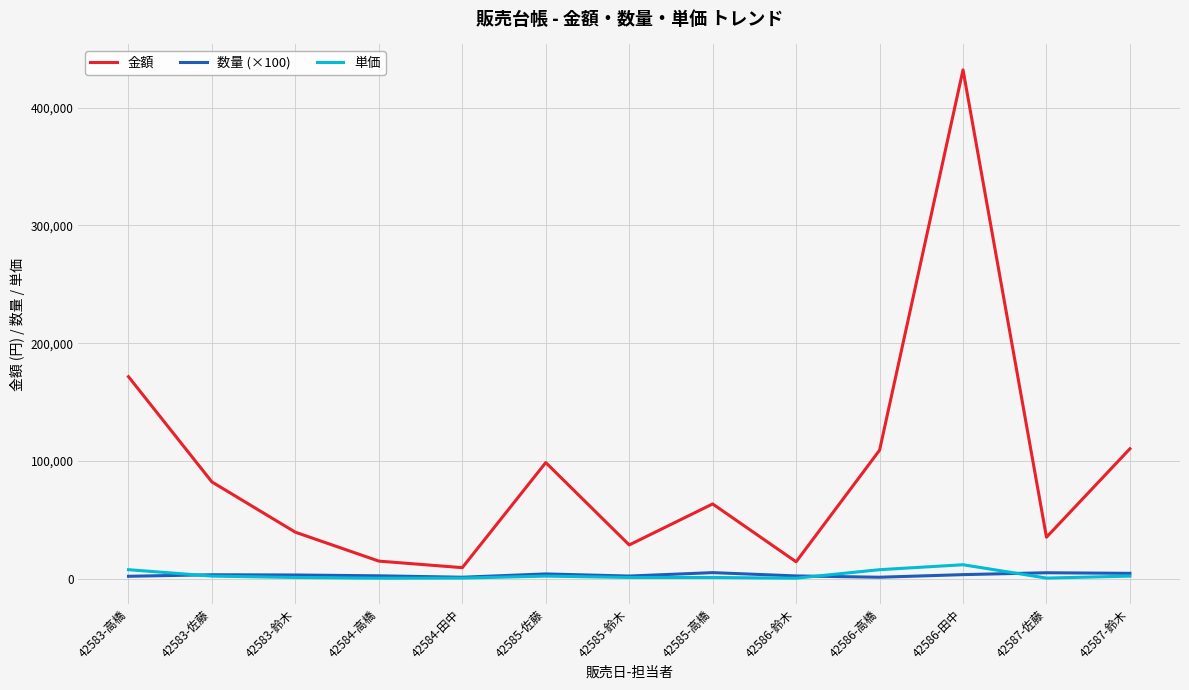

What is the sum of the 単価 values at 42586-鈴木 and 42585-高橋?

1780